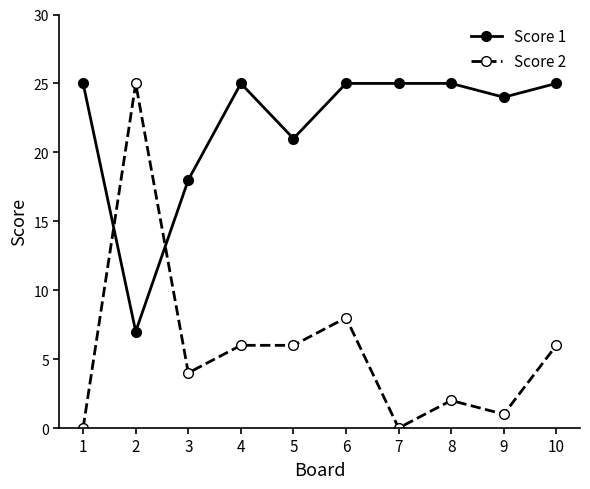

What is the difference between the highest and lowest values at 3?

14